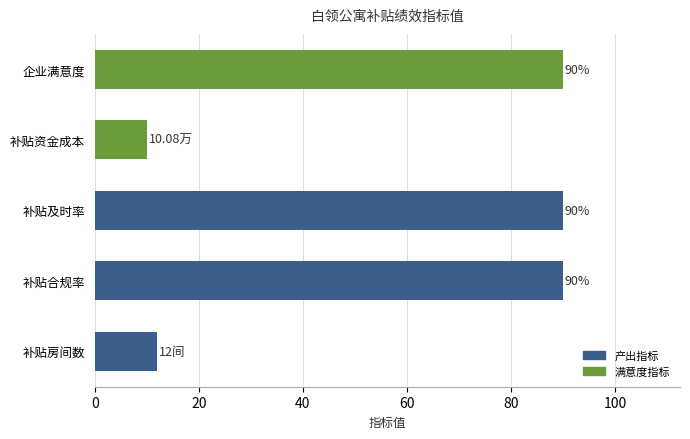

What is the sum of the values at 补贴合规率 and 补贴及时率?

180.0